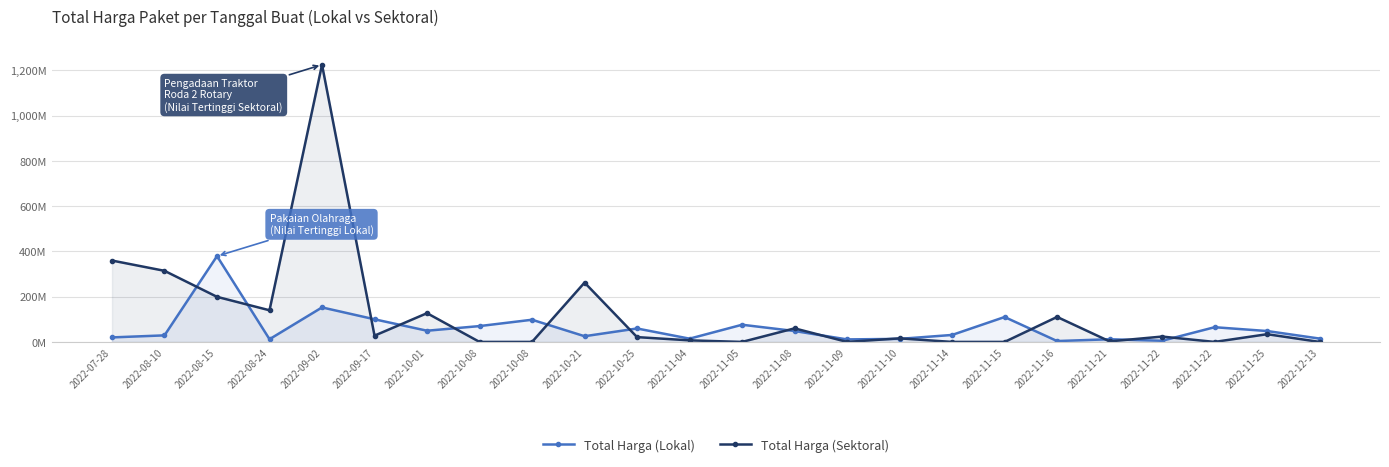

How many positive values does the Total Harga (Sektoral) series have?

16